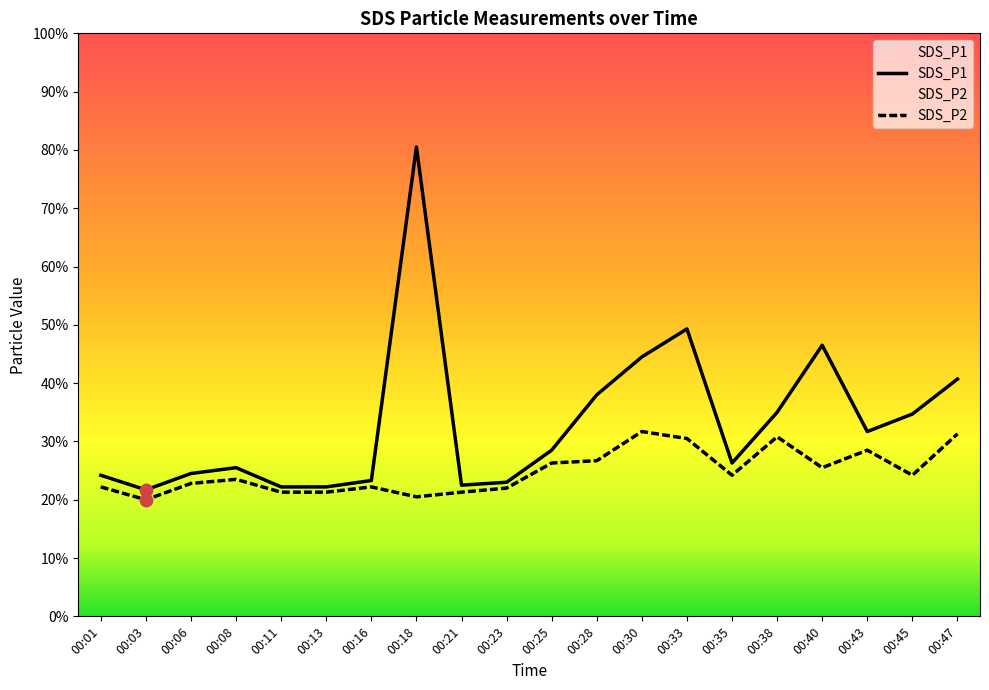

Is the value of SDS_P1 at 00:21 greater than the value of SDS_P2 at 00:13?

Yes